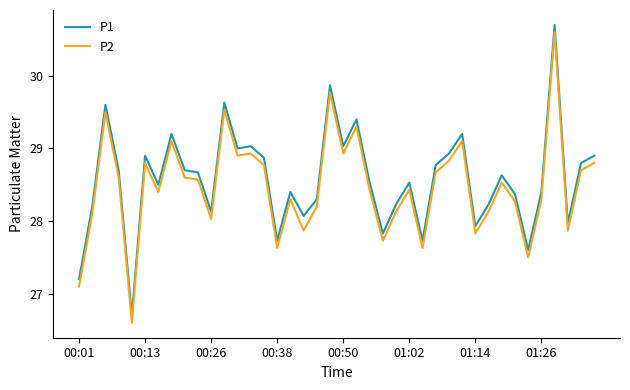

What is the greatest value displayed?

30.7